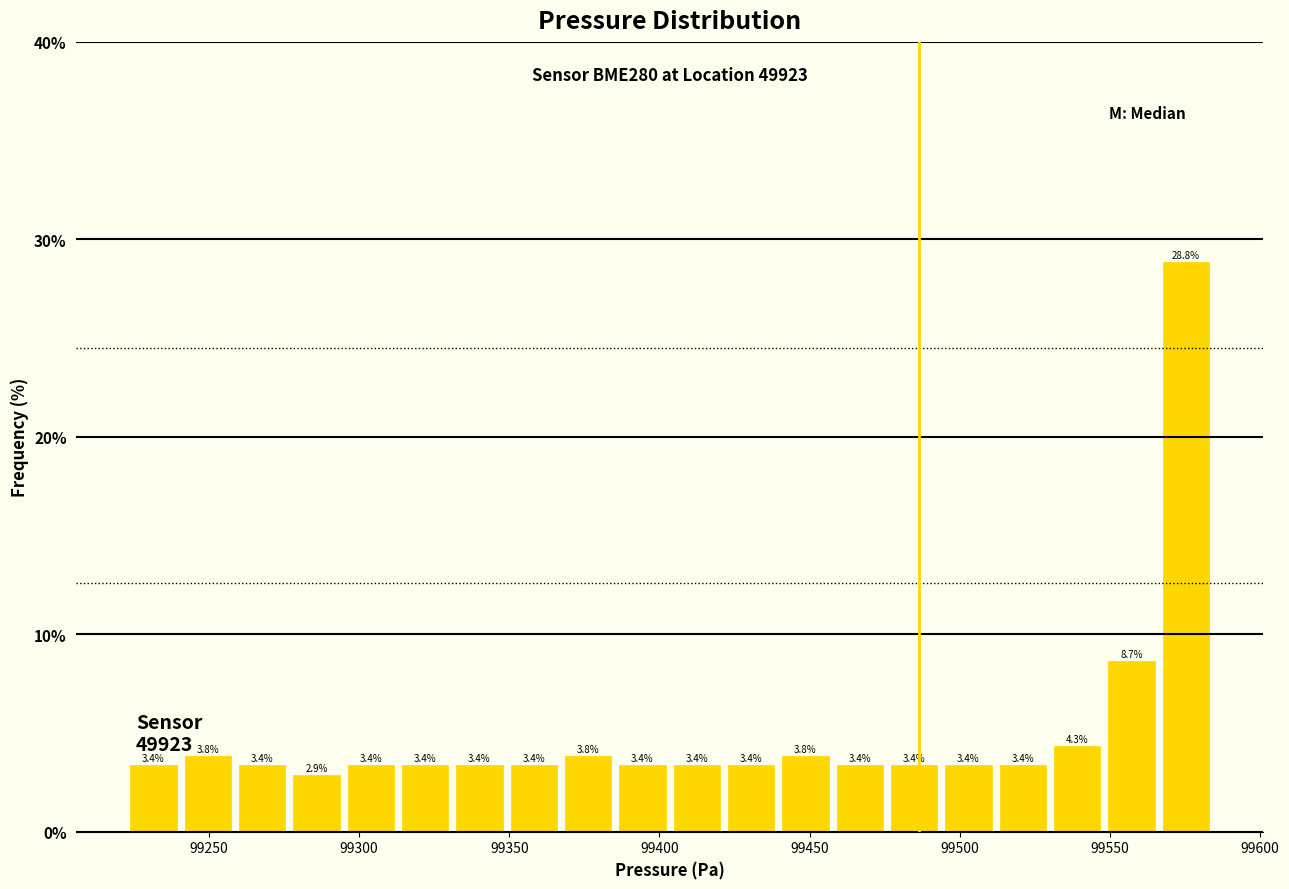

Read against the x-axis, roughly where is the centre of the tallest bar?

99575